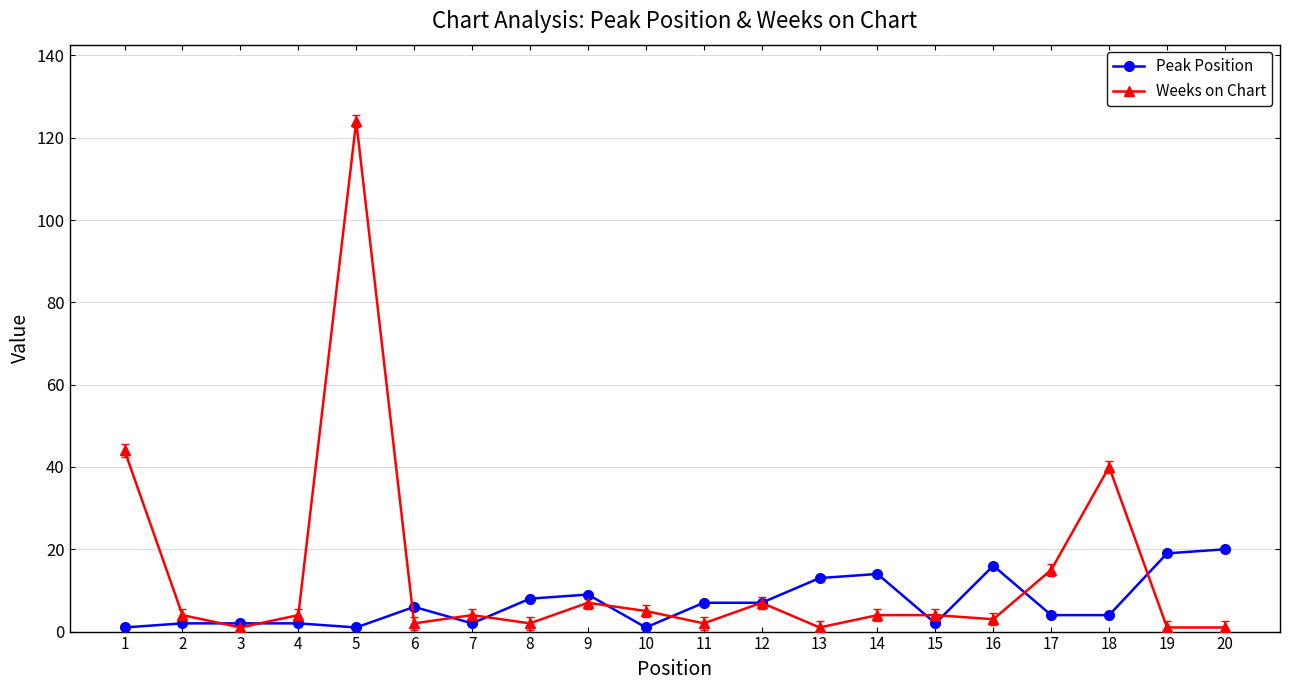

List the series in order of their peak value, lowest first.

Peak Position, Weeks on Chart